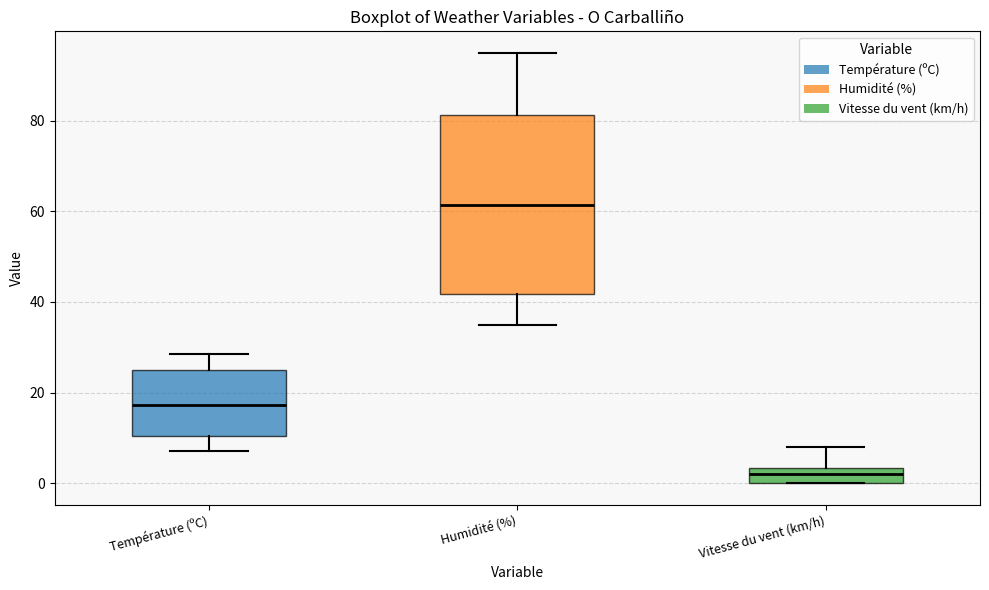

Comparing the boxes themselves (not the whiskers), which one is the tallest?

Humidité (%)